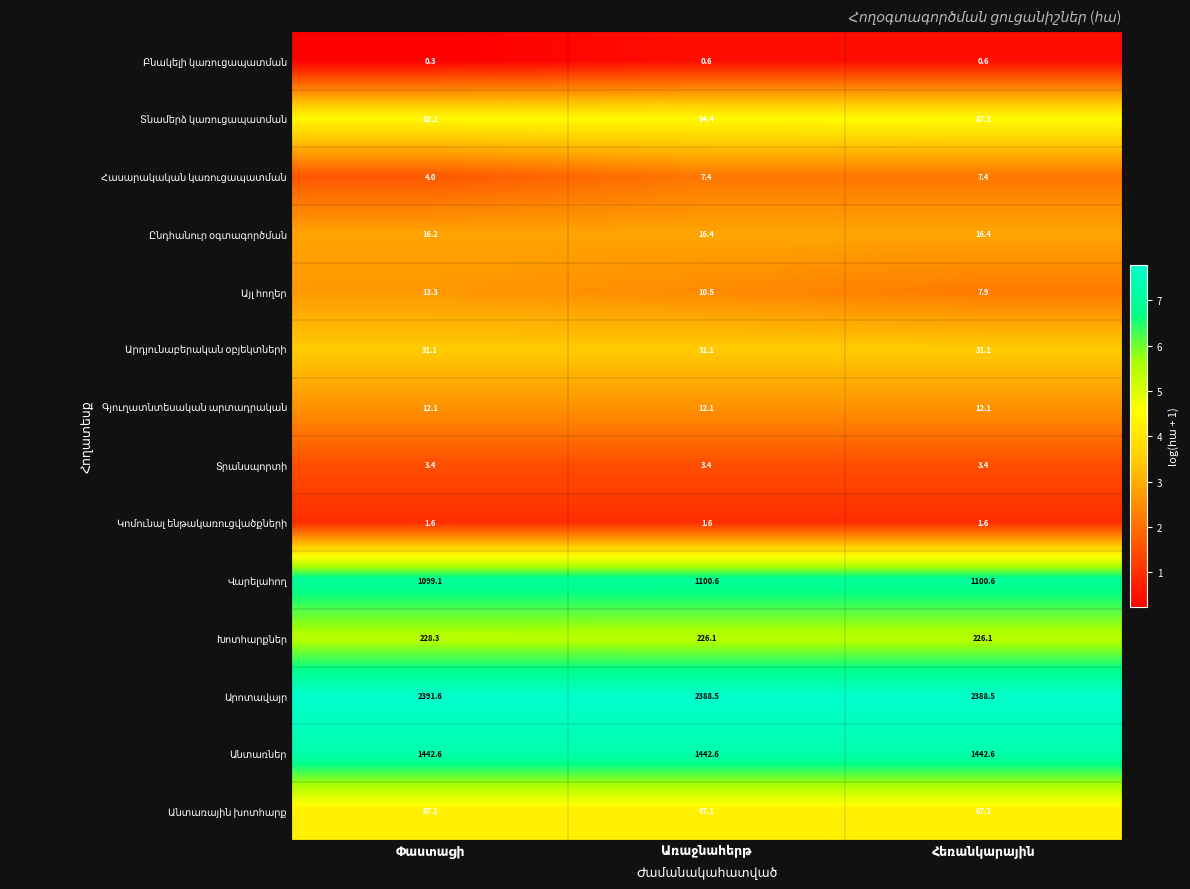

At how many categories does at least one series exceed 6?

3